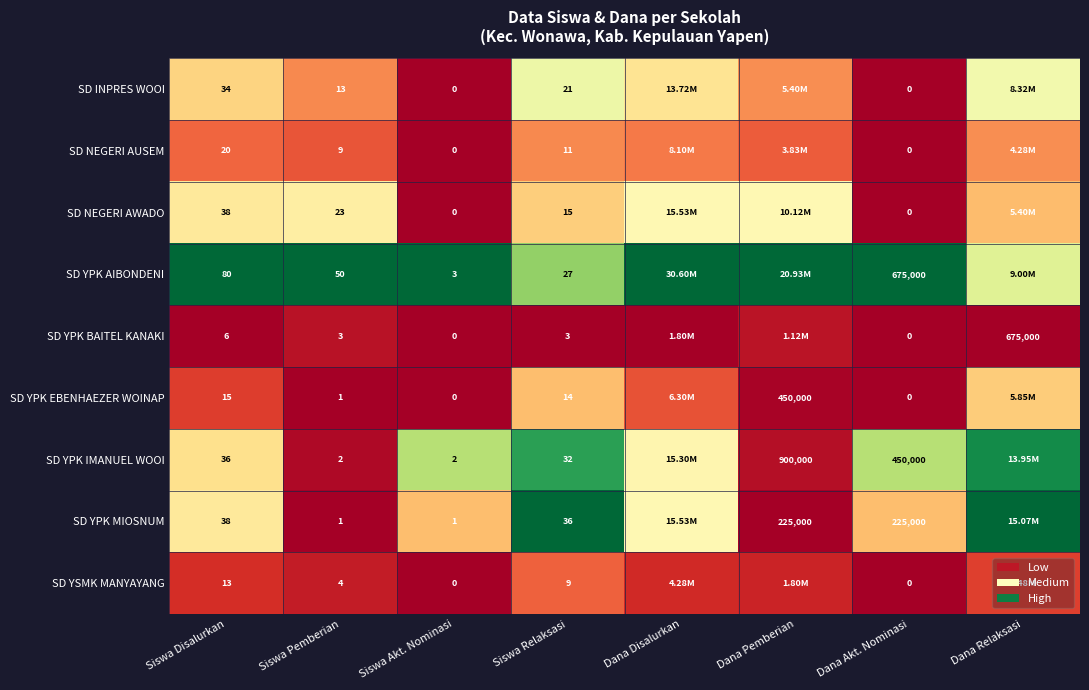

Between Siswa Pemberian and Siswa Relaksasi, which series saw the biggest shift?

SD YPK MIOSNUM